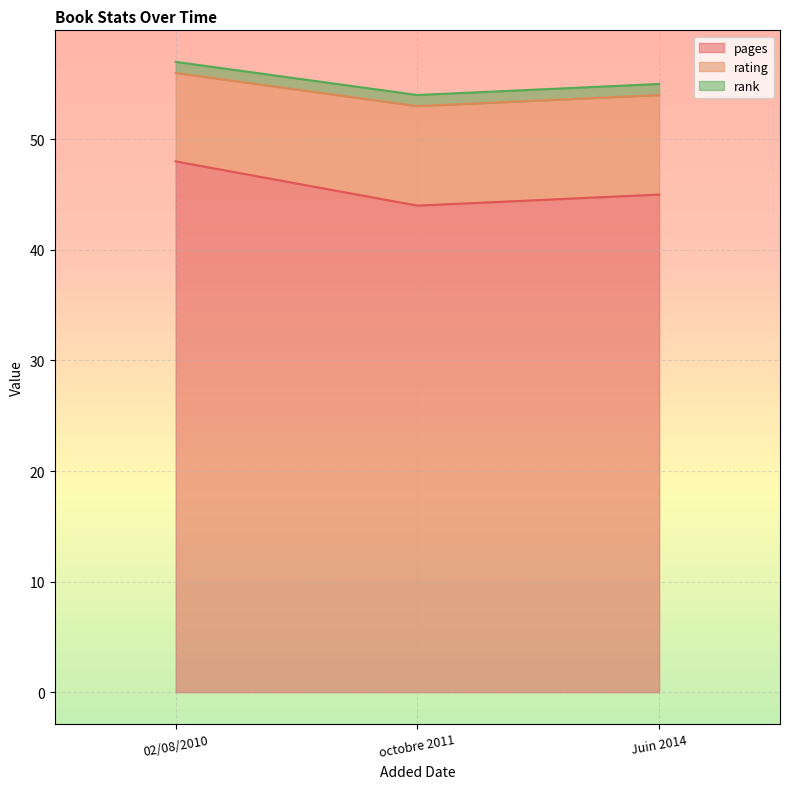

Reading left to right, transcribe all the data shown in this chart.

pages: 02/08/2010=48	octobre 2011=44	Juin 2014=45
rating: 02/08/2010=8	octobre 2011=9	Juin 2014=9
rank: 02/08/2010=1	octobre 2011=1	Juin 2014=1